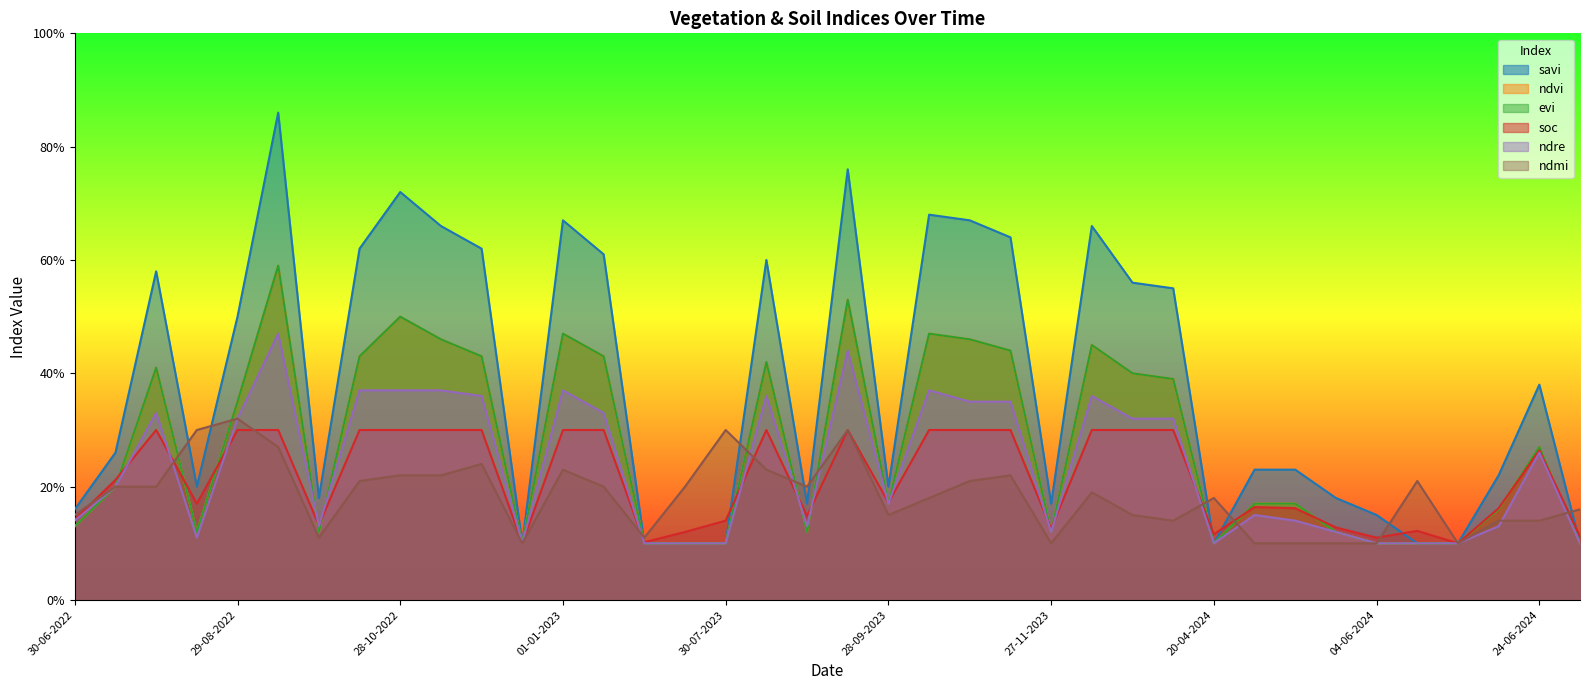

Between 12-12-2022 and 12-12-2023, which series saw the biggest shift?

savi